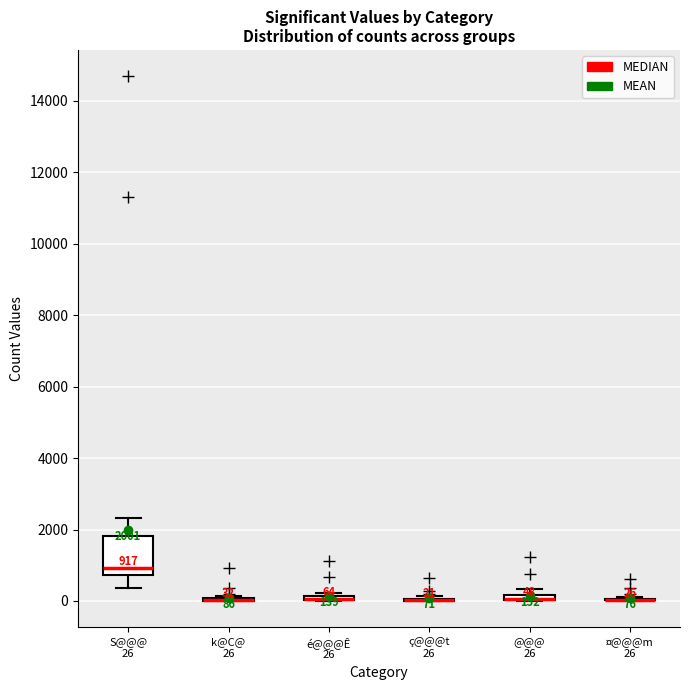

Which box is the tallest, from its lower edge to its upper edge?

S@@@ 26